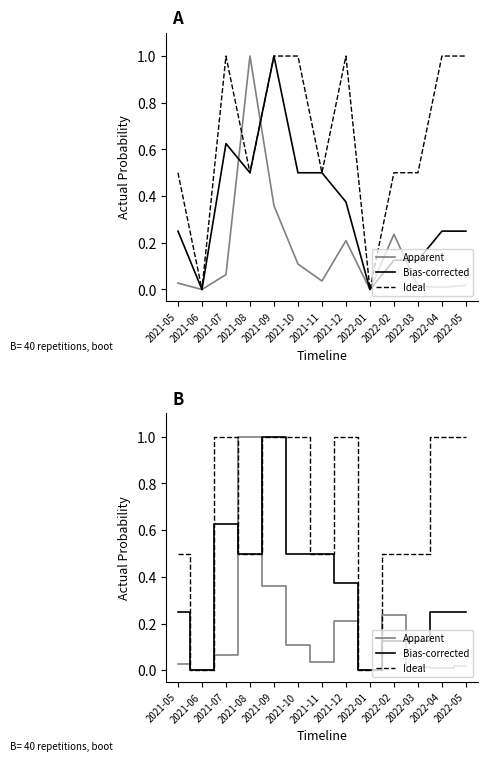

Which series changed the most between 2021-12 and 2022-03?

Ideal